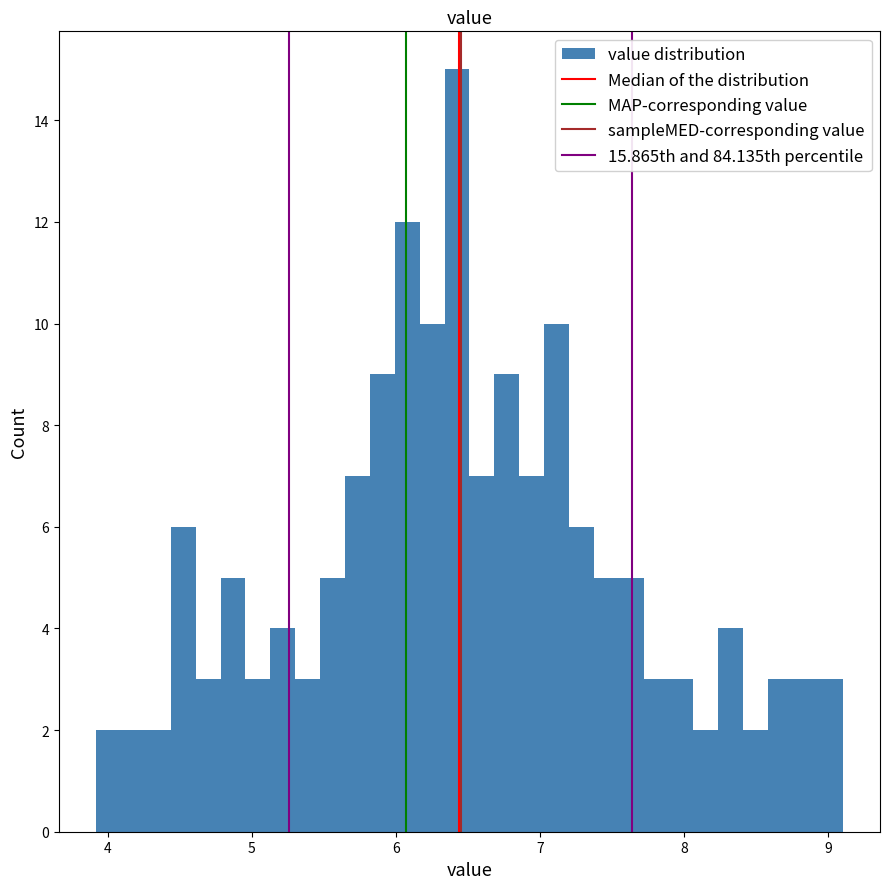

Around what value on the x-axis is the tallest bar? Give the approximate position of its centre, as read against the axis.

6.4